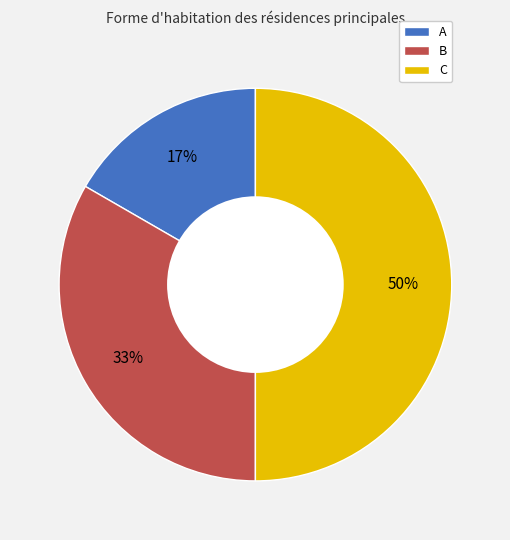

To the nearest percent, what portion does B represent?

33%